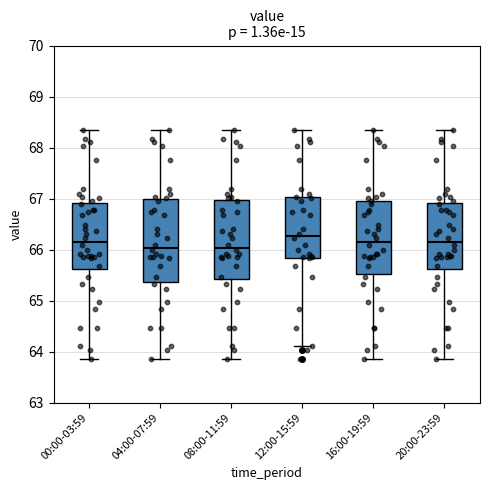

Where does the median line of the box for 04:00-07:59 sit on the y-axis? The values are not printed on the chart, so give them approximately, as read against the axis.

66.0